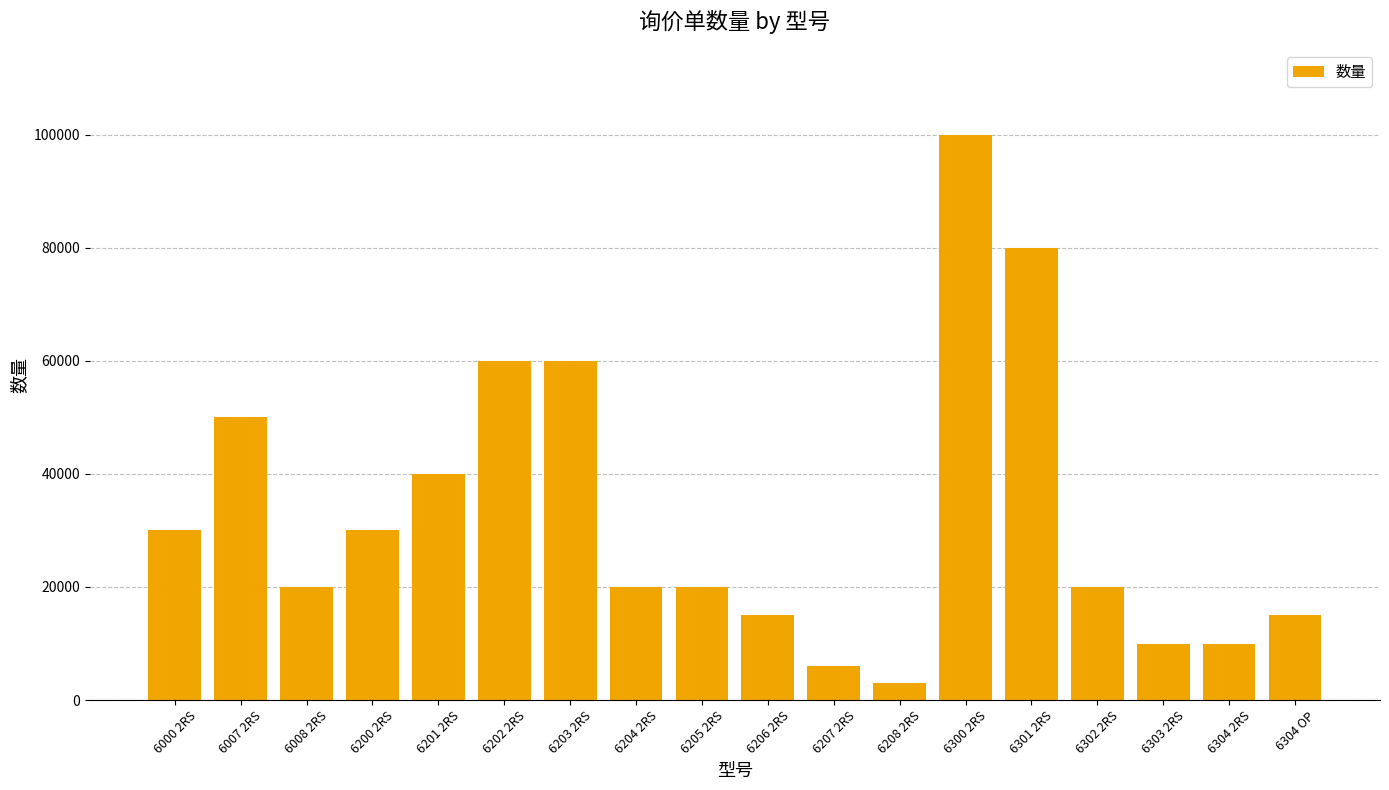

At which label does the data first exceed 20000?

6000 2RS